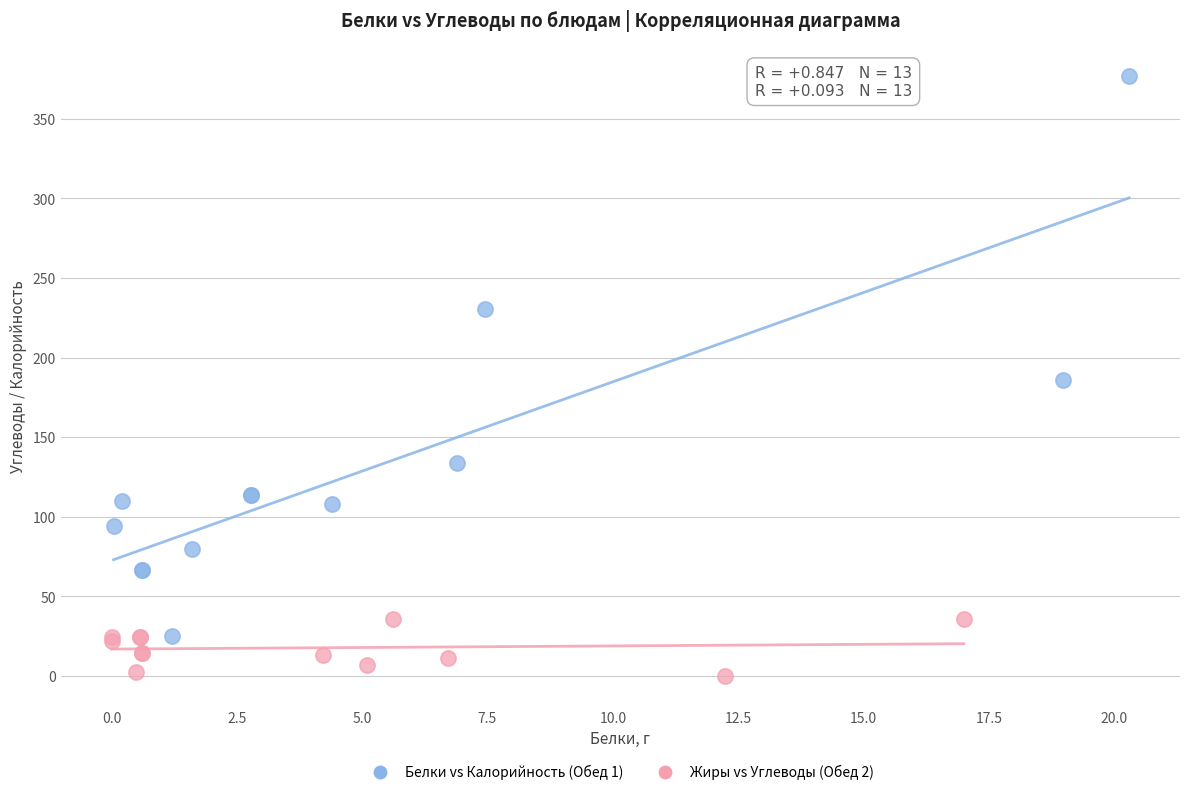

Which series contains the lowest Y value?

Жиры vs Углеводы (Обед 2)